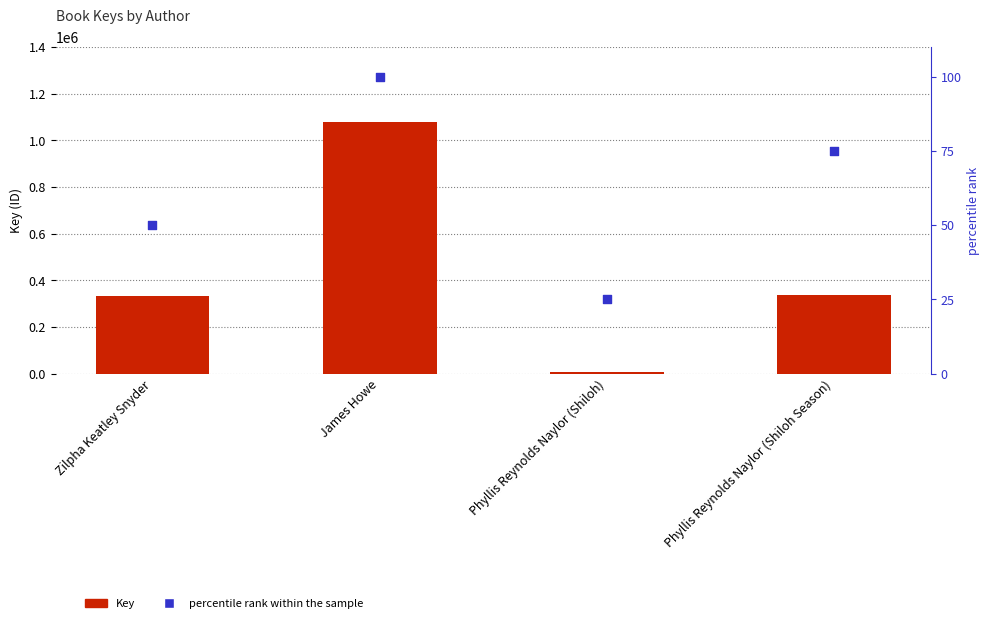

Which series has the largest Y range (max minus min)?

Key